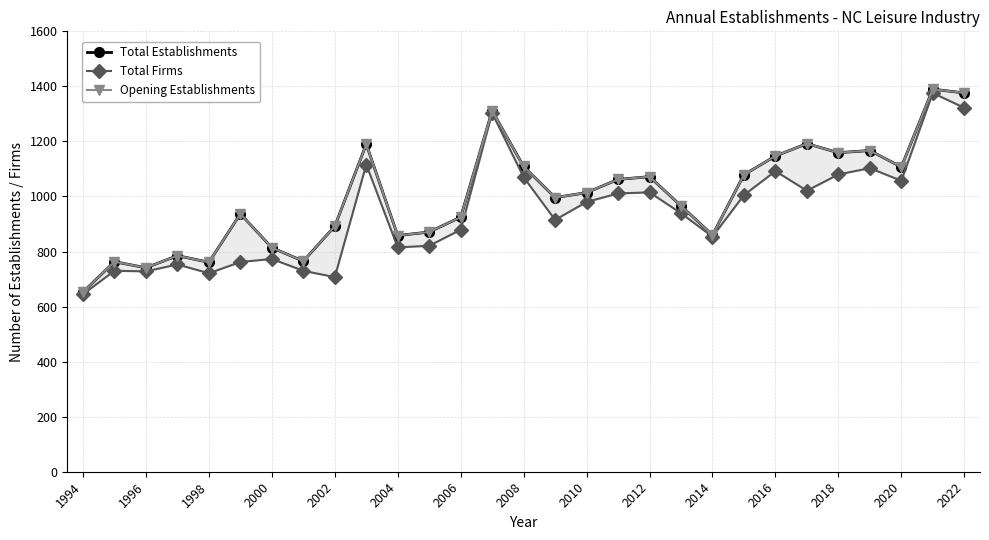

What is the sum of all Opening Establishments values?

28962